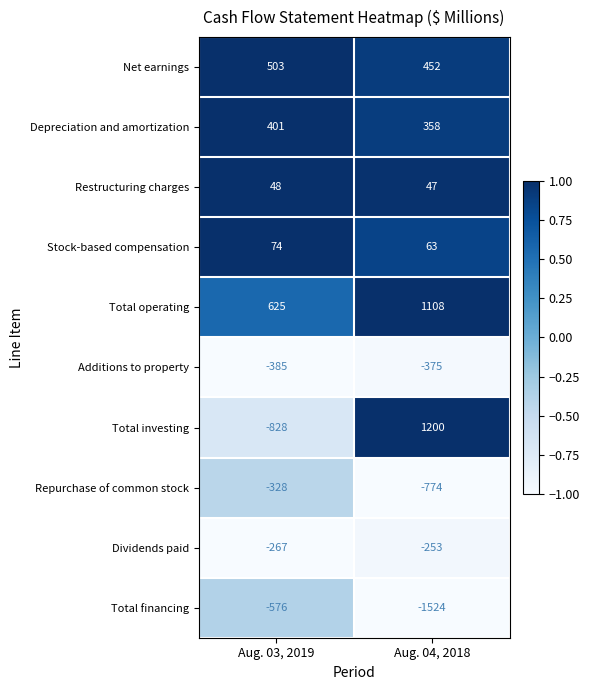

How many data points does each series have?

2